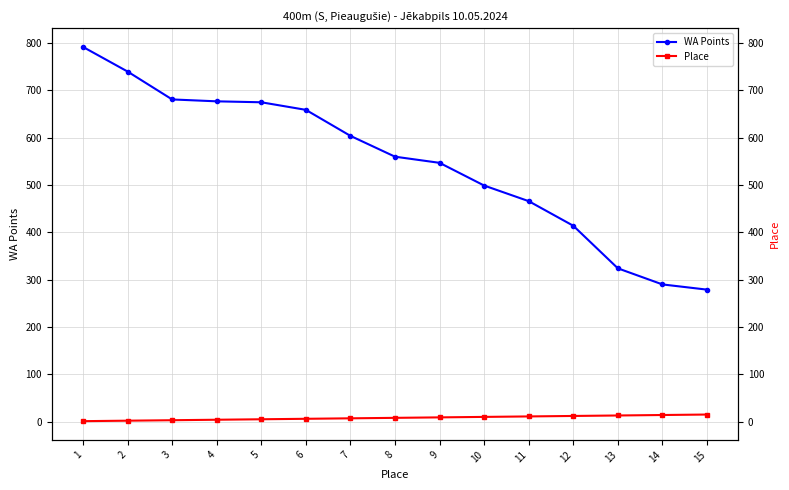

True or false: Place and WA Points cross at least once.

False